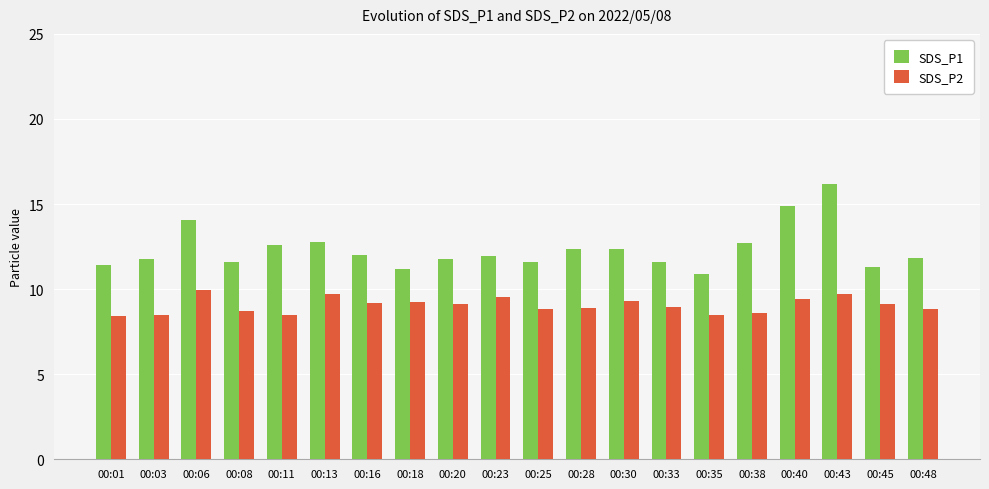

How many categories are shown in the chart?

20